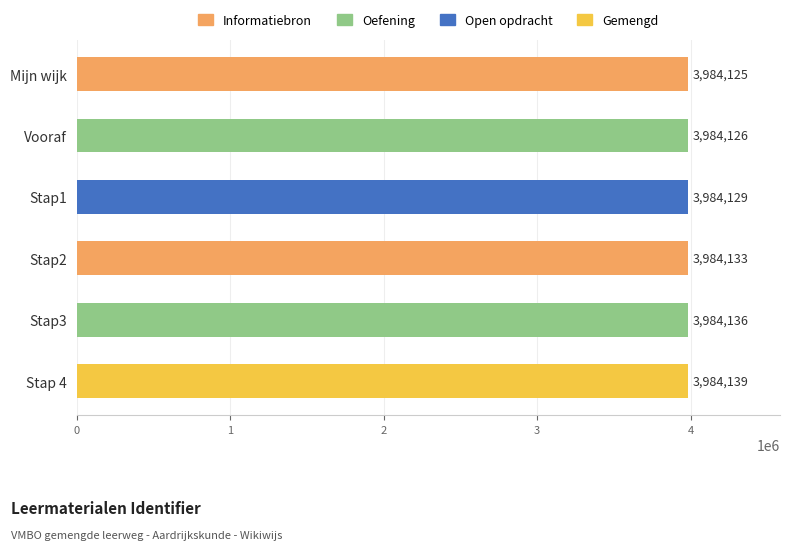

At which label is the value closest to 3984132?

Stap2